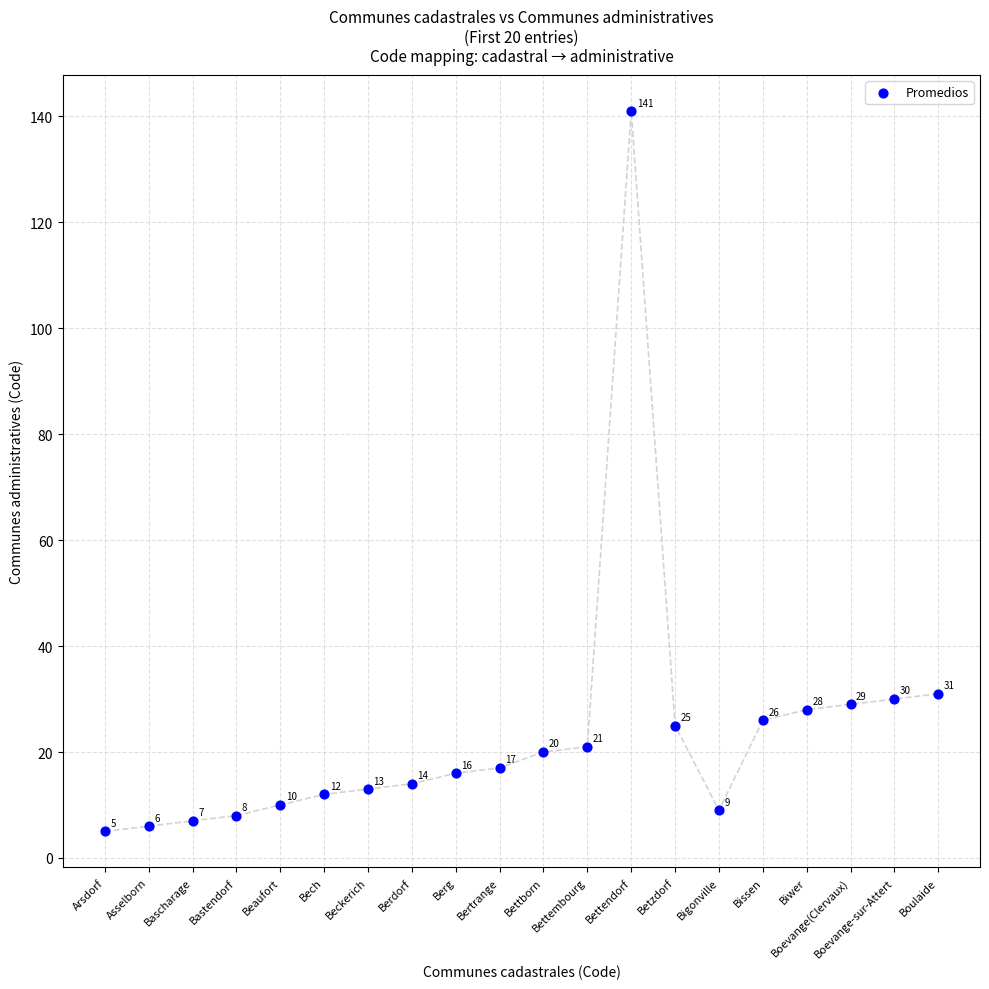

What Y value in the scatter plot is closest to 73?

31